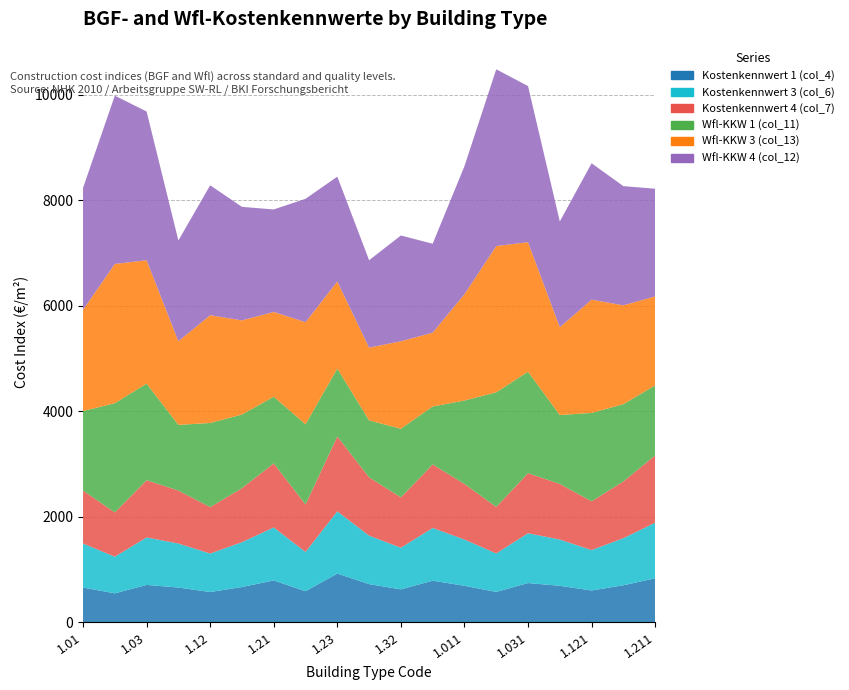

Reading left to right, what are all the values shown in this chart?

Kostenkennwert 1 (col_4): 655	545	705	655	570	665	790	585	920	720	620	785	688	572	740	688	599	698	830
Kostenkennwert 3 (col_6): 835	695	900	835	730	850	1005	745	1180	920	790	1000	877	730	945	877	767	893	1055
Kostenkennwert 4 (col_7): 1005	840	1085	1005	880	1025	1215	900	1420	1105	955	1205	1055	882	1139	1055	924	1076	1276
Wfl-KKW 1 (col_11): 1507	2071	1833	1245	1596	1397	1264	1521	1288	1080	1302	1099	1582	2174	1924	1307	1677	1466	1328
Wfl-KKW 3 (col_13): 1920	2641	2340	1587	2044	1785	1608	1937	1652	1380	1659	1400	2017	2774	2457	1666	2148	1875	1688
Wfl-KKW 4 (col_12): 2312	3192	2821	1910	2464	2153	1944	2340	1988	1658	2006	1687	2427	3352	2961	2005	2587	2260	2042